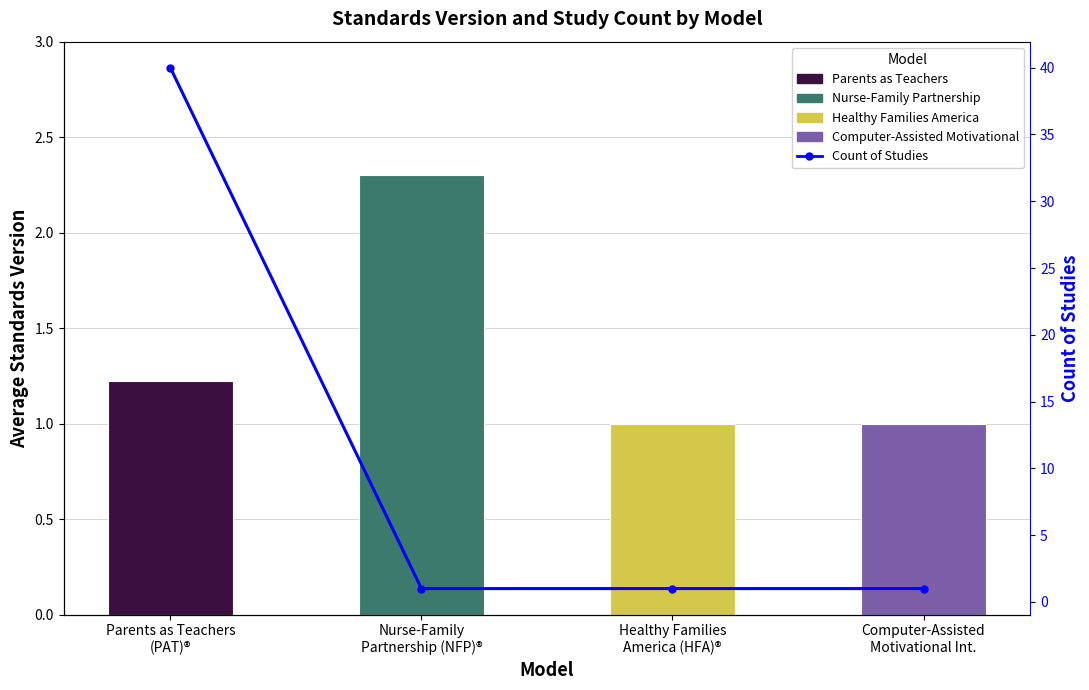

What is the label of the 1st bar from the right?

Computer-Assisted
Motivational Int.